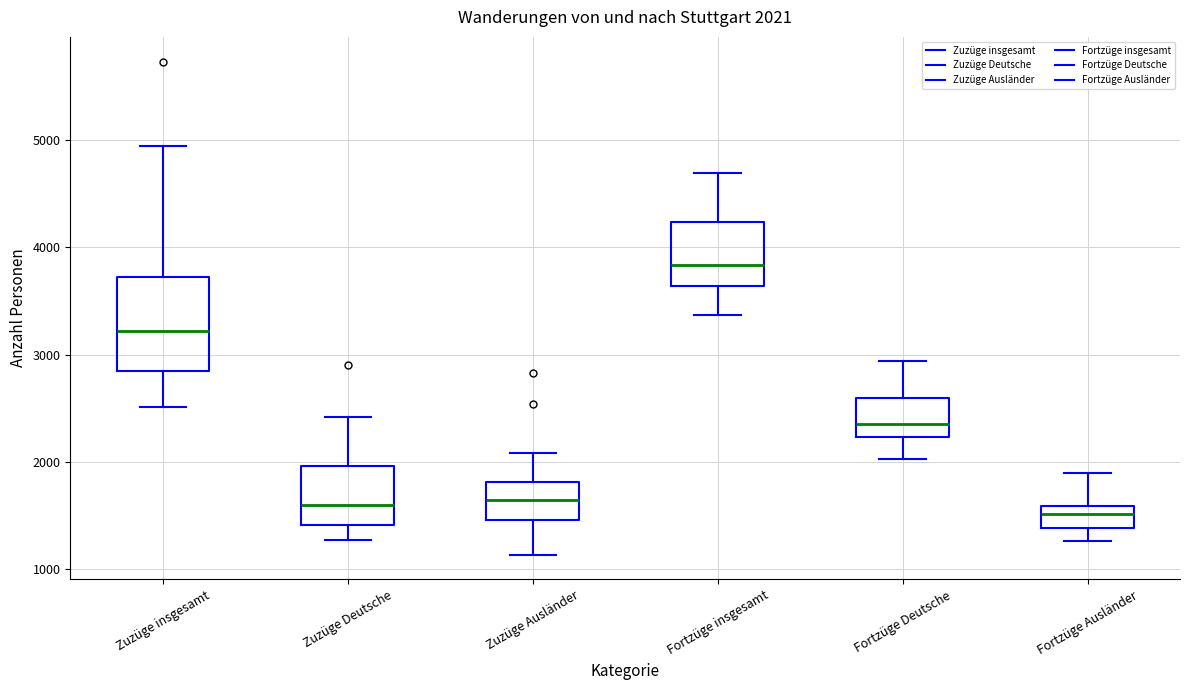

Which box is the tallest, from its lower edge to its upper edge?

Zuzüge insgesamt